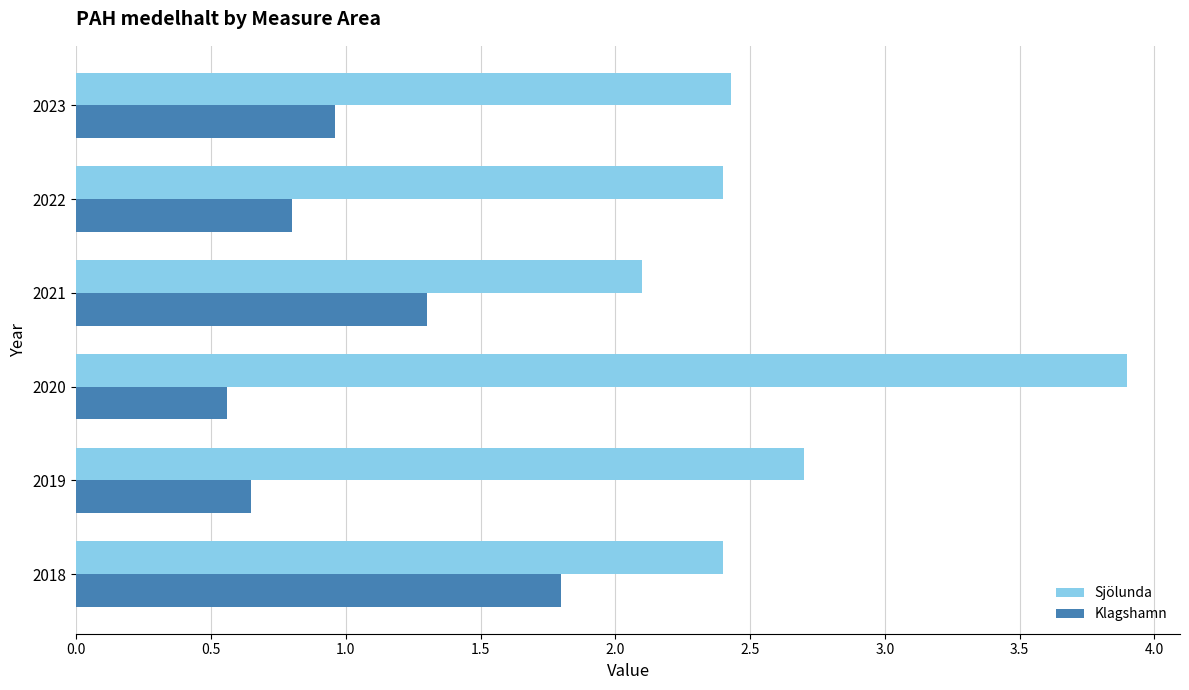

Rank the categories by Klagshamn value from highest to lowest.

2018, 2021, 2023, 2022, 2019, 2020